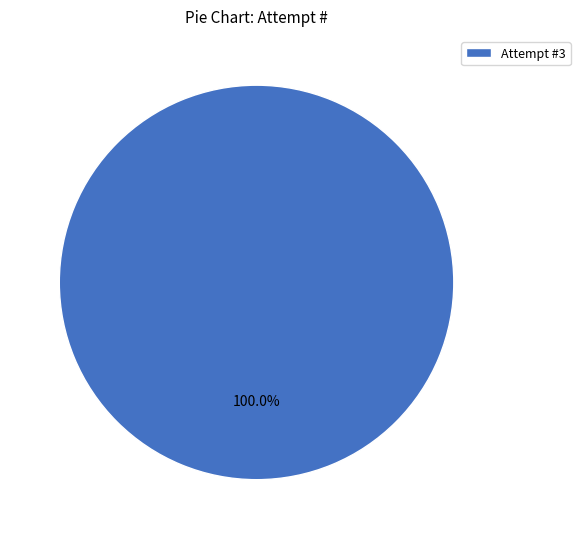

Count the number of slices in the pie.

1